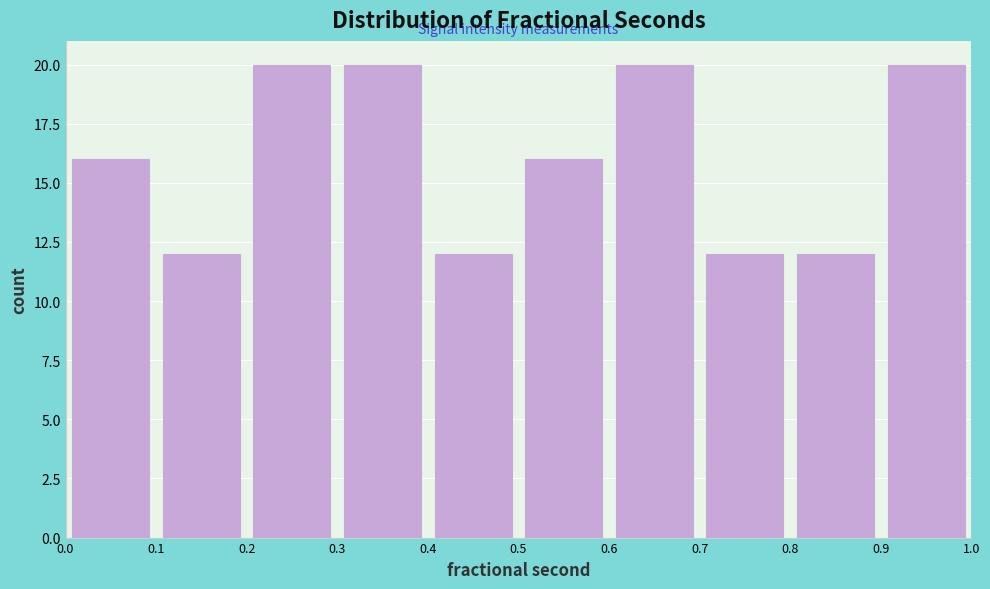

Reading left to right, transcribe this chart: for each bar, give the range it covers on the x-axis and its height. The values are not printed on the chart, so give them approximately, as read against the axis.

0.0 to 0.1: 16
0.1 to 0.2: 12
0.2 to 0.3: 20
0.3 to 0.4: 20
0.4 to 0.5: 12
0.5 to 0.6: 16
0.6 to 0.7: 20
0.7 to 0.8: 12
0.8 to 0.9: 12
0.9 to 1.0: 20